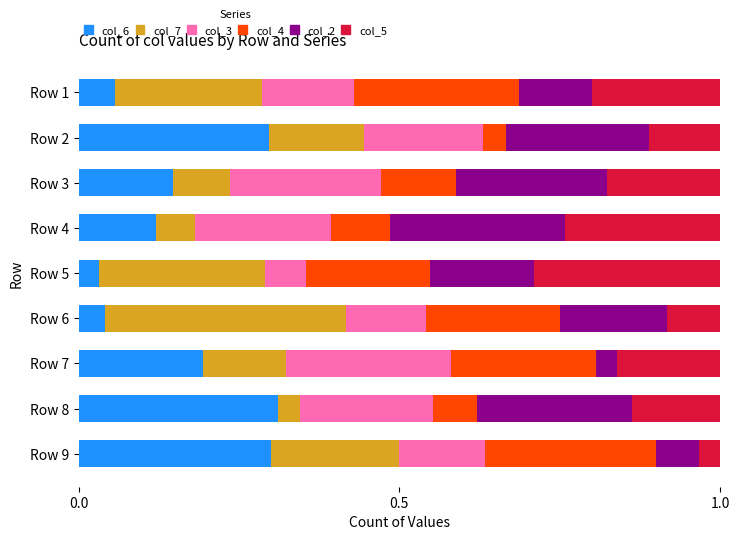

True or false: col_6 has a value of 0.1 at Row 6.

False